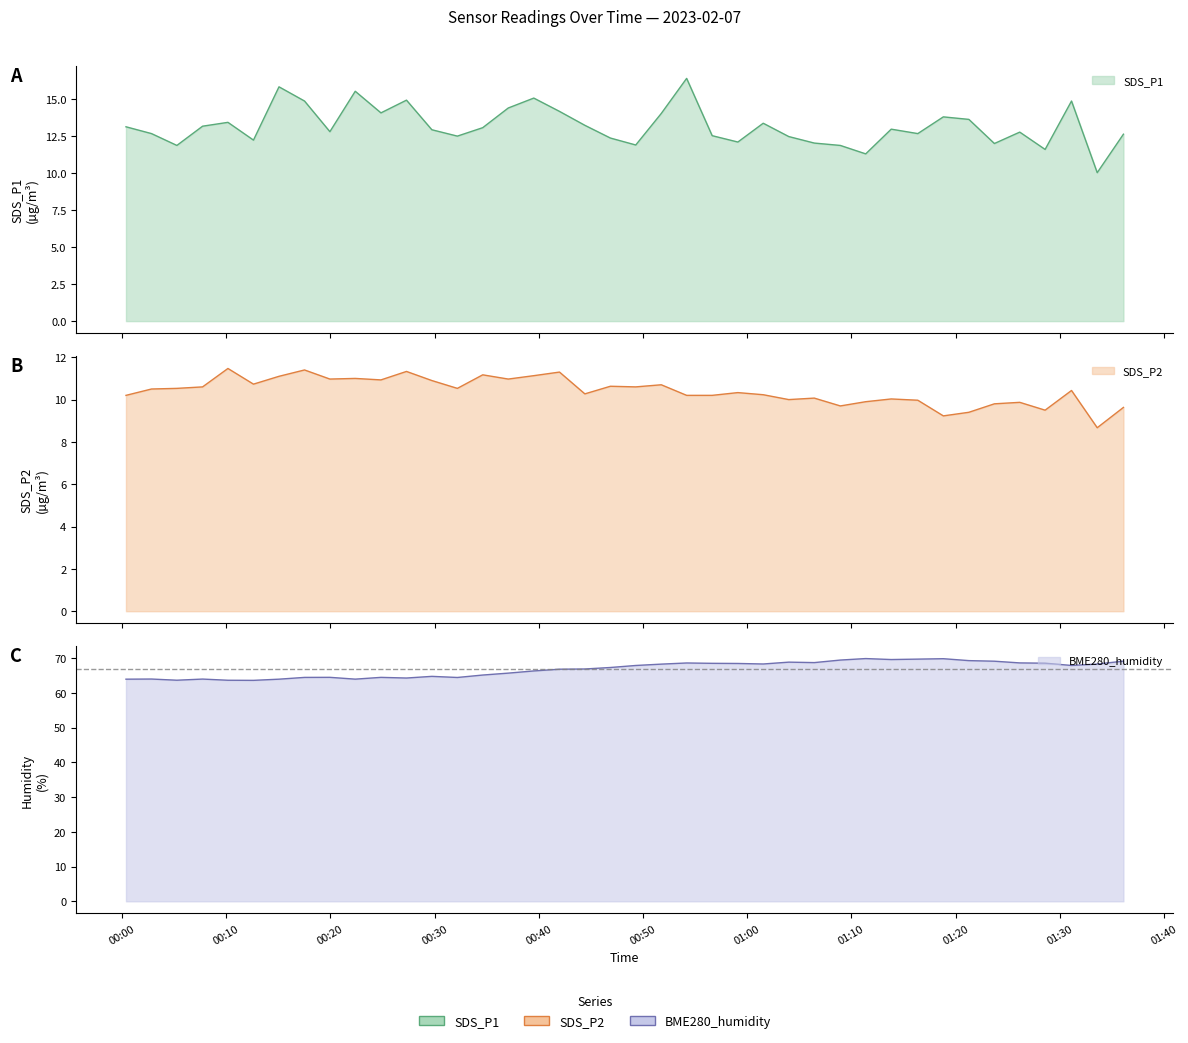

At how many categories does at least one series exceed 22?

40